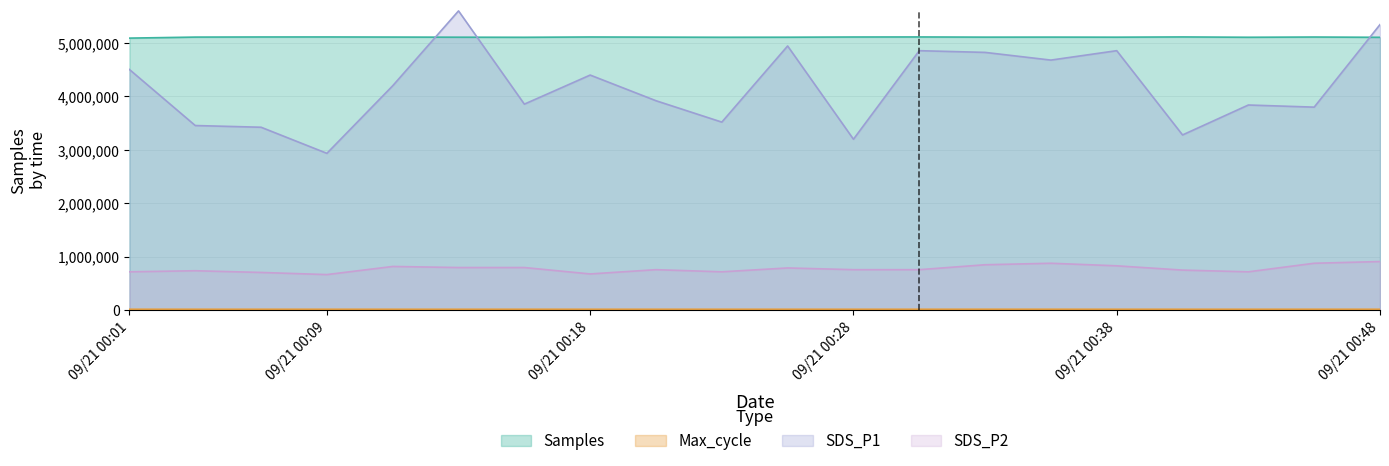

What is the difference between the SDS_P2 values at 2023/09/21 00:33:28 and 2023/09/21 00:16:27?

52000.0